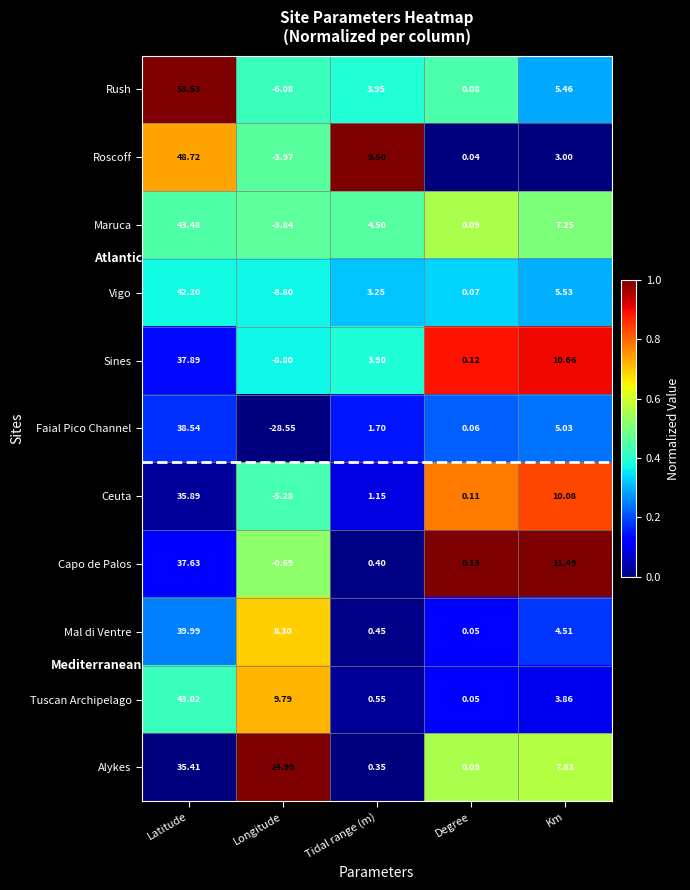

Which series has the largest total across all categories?

Alykes